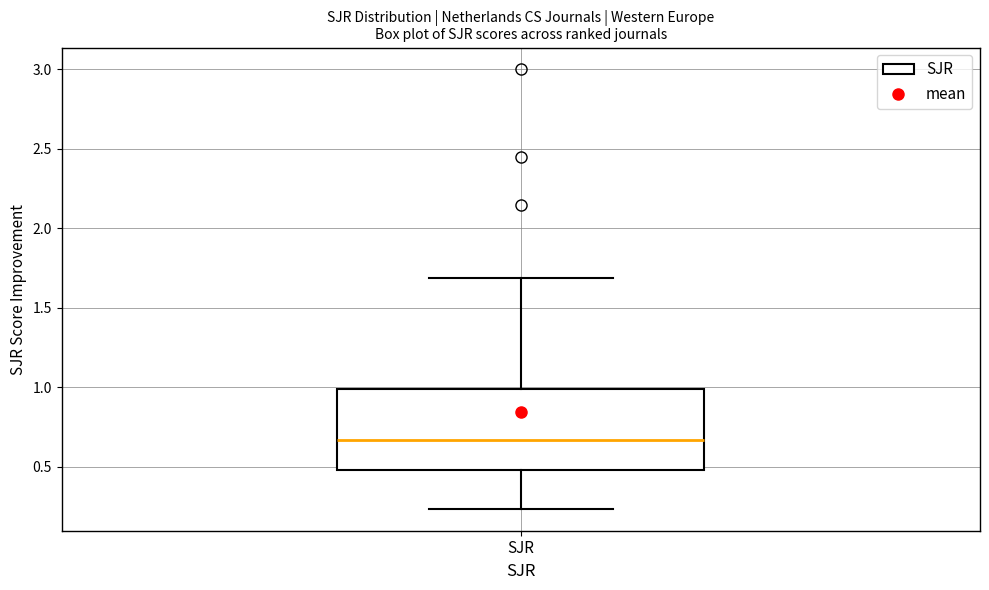

Read this box plot against the y-axis: the position of the median line, the range covered by the box, and the ends of both whiskers. The values are not printed on the chart, so give them approximately, as read against the axis.

median 0.65, box 0.50 to 1.00, whiskers 0.25 to 1.70